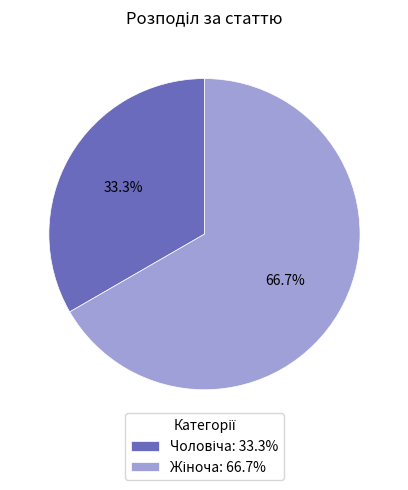

Is there a majority slice in this chart?

Yes